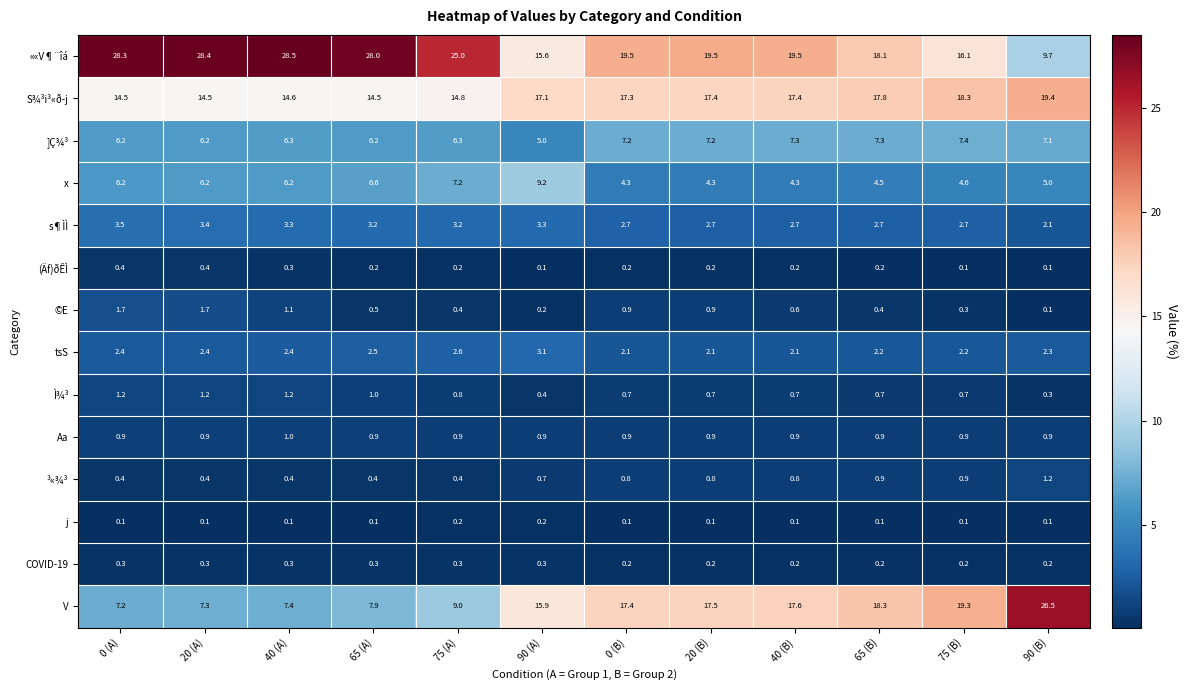

The value of COVID-19 at 90 (B) is 0.2. True or false?

True